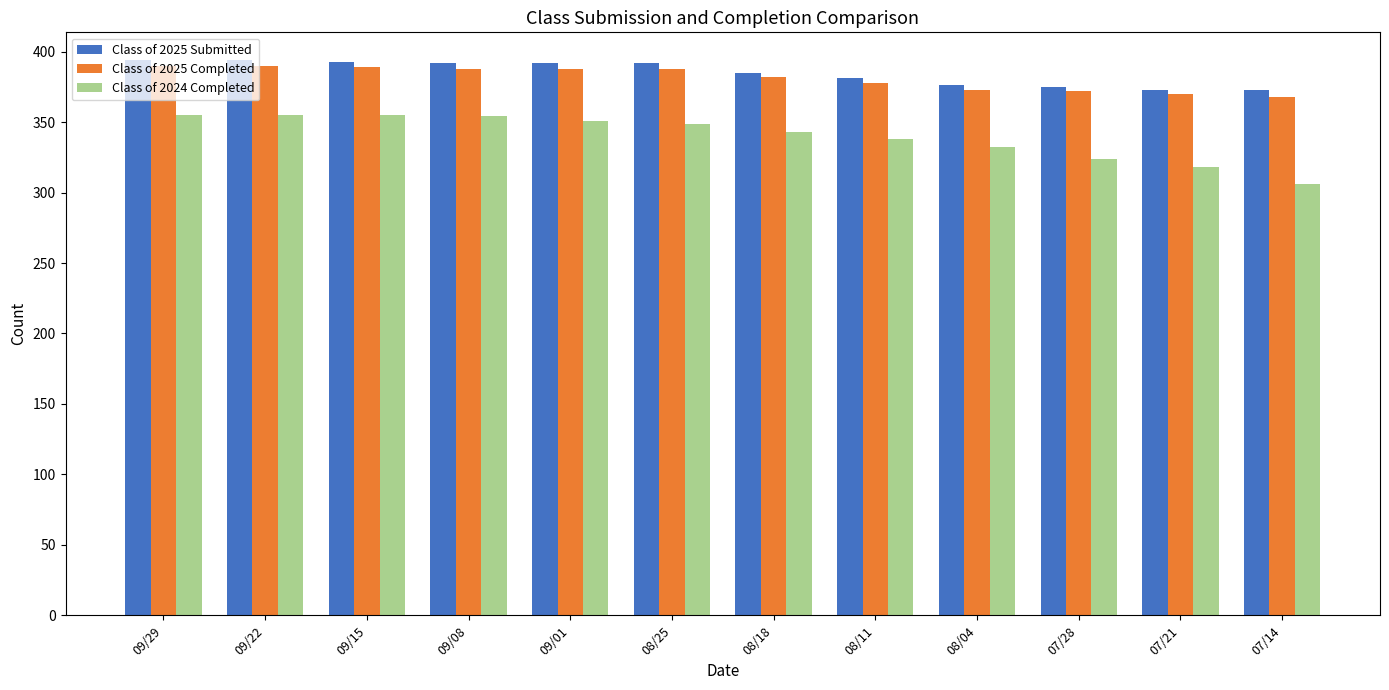

Read the Class of 2024 Completed value at 08/04.

332